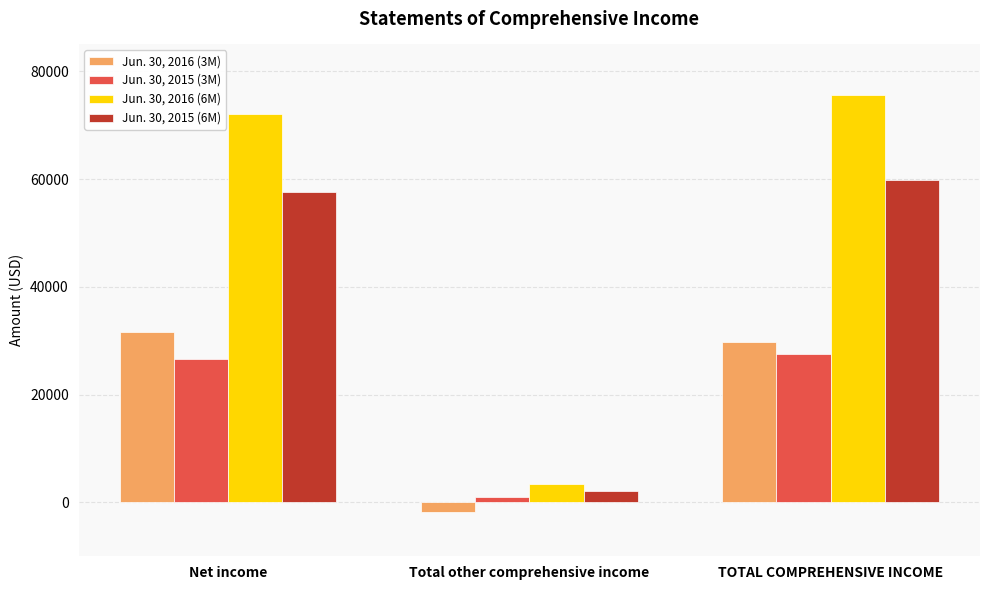

Which series changed the most between Net income and TOTAL COMPREHENSIVE INCOME?

Jun. 30, 2016 (6M)